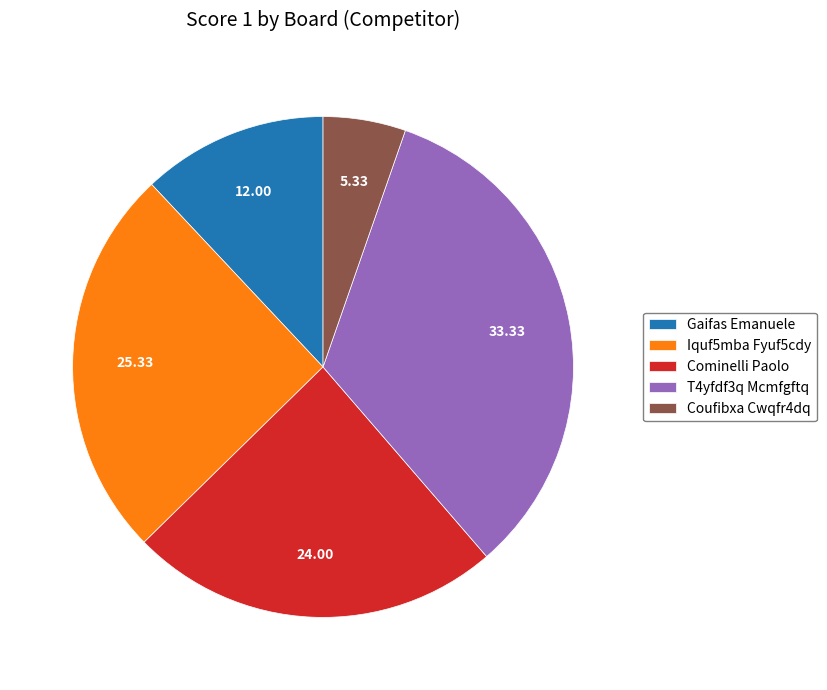

Does T4yfdf3q Mcmfgftq account for over 50% of the chart?

No